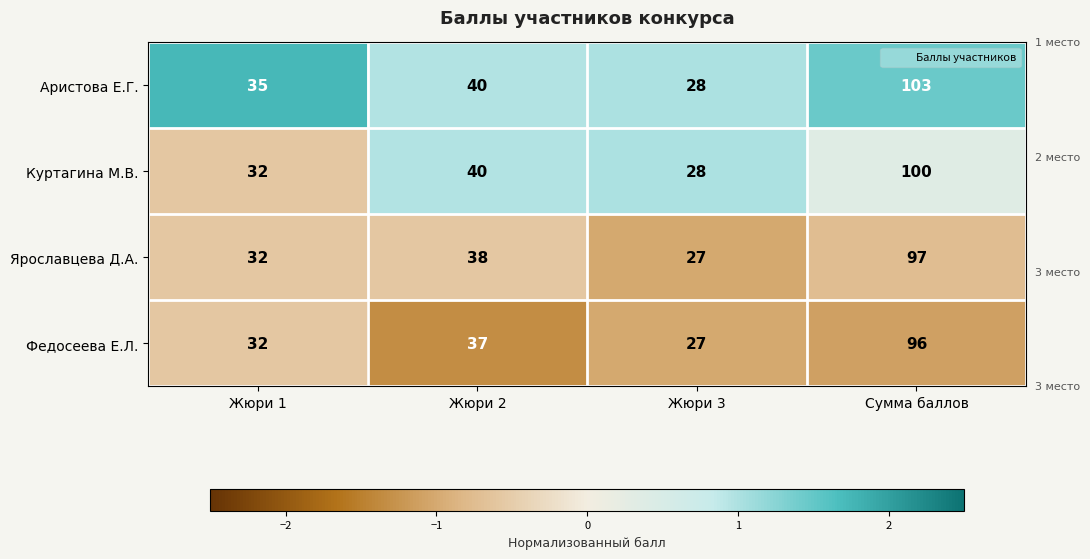

What is the minimum value shown in the chart?

27